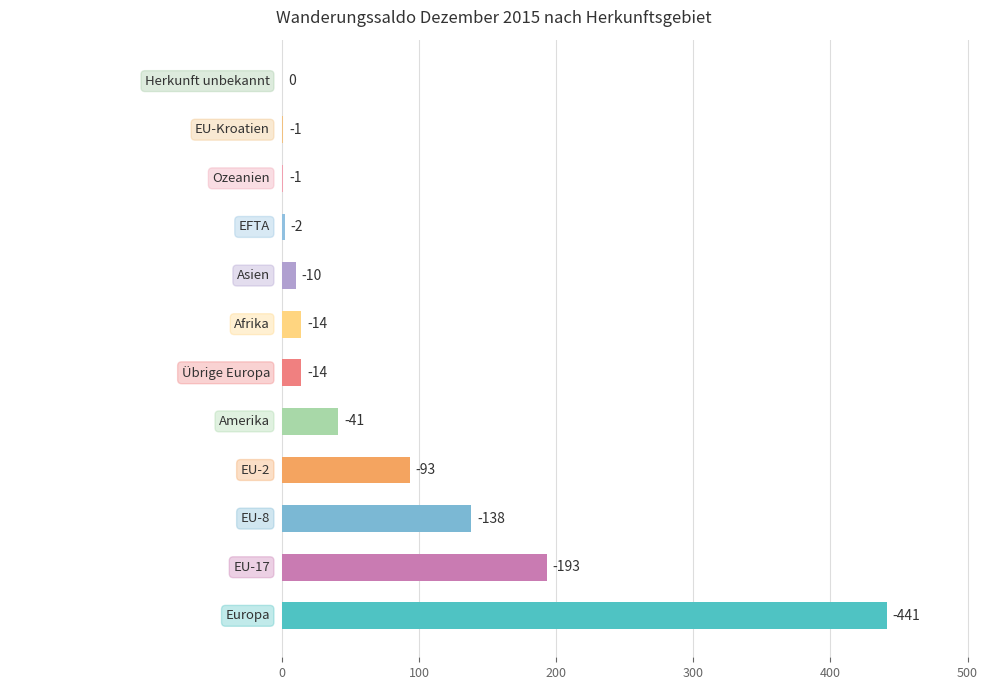

Are the bars horizontal?

Yes